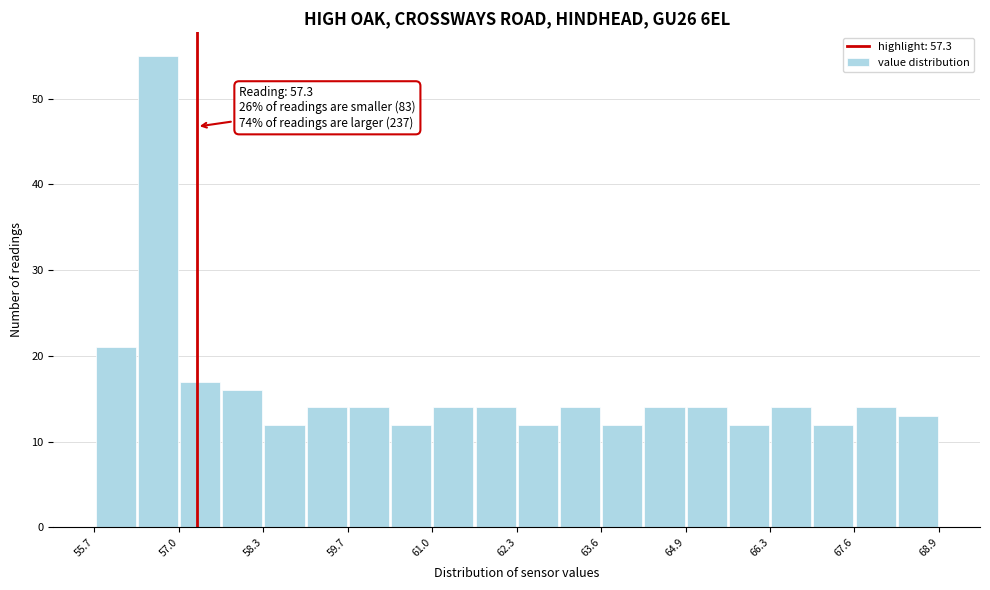

Read against the x-axis, roughly where is the centre of the tallest bar?

56.6